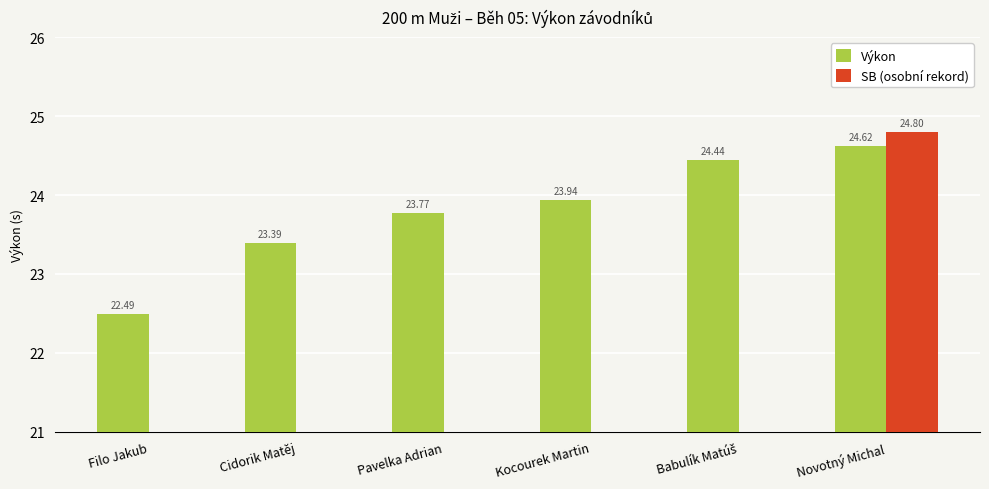

Count the number of data series in this chart.

2